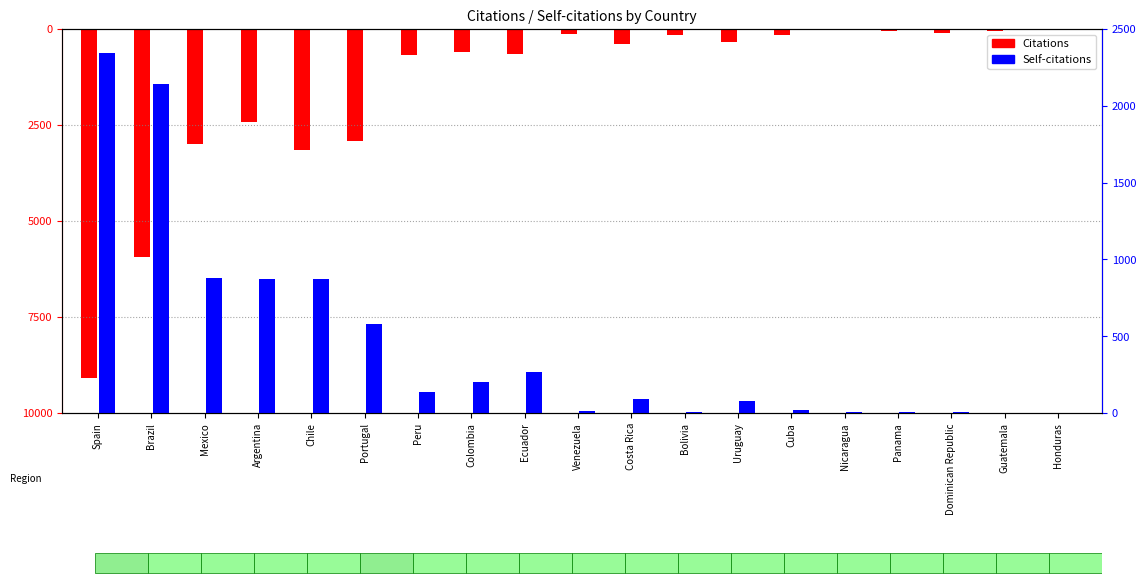

What is the difference between the Citations values at Panama and Brazil?

5883